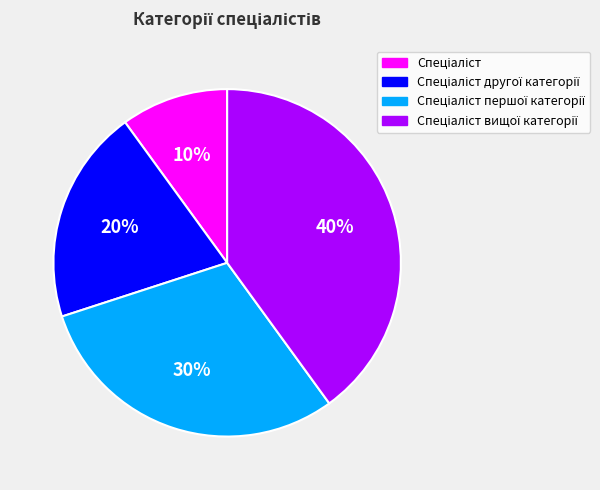

Is there any slice that represents more than half of the pie?

No